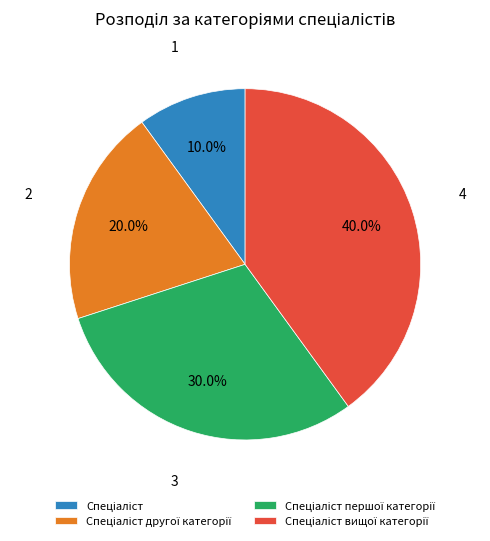

Does any single category account for the majority?

No